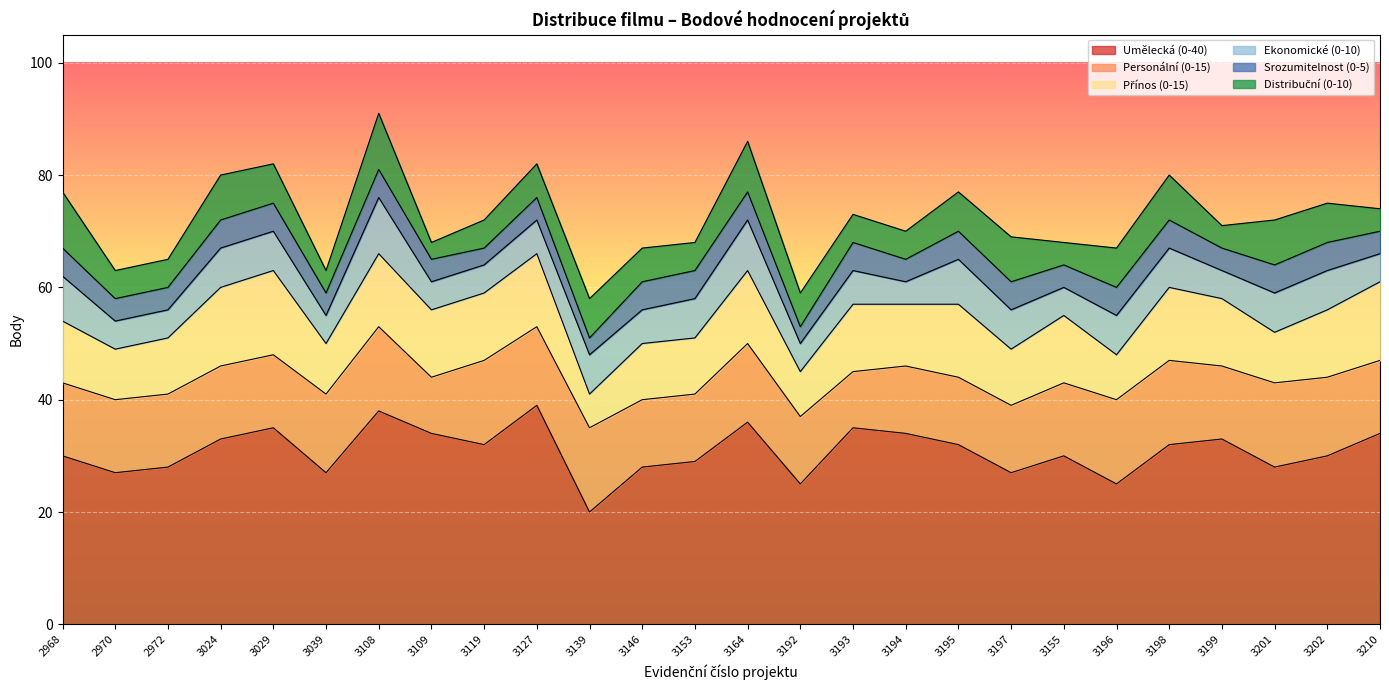

The value of Personální (0-15) at 3139 is 7. True or false?

False